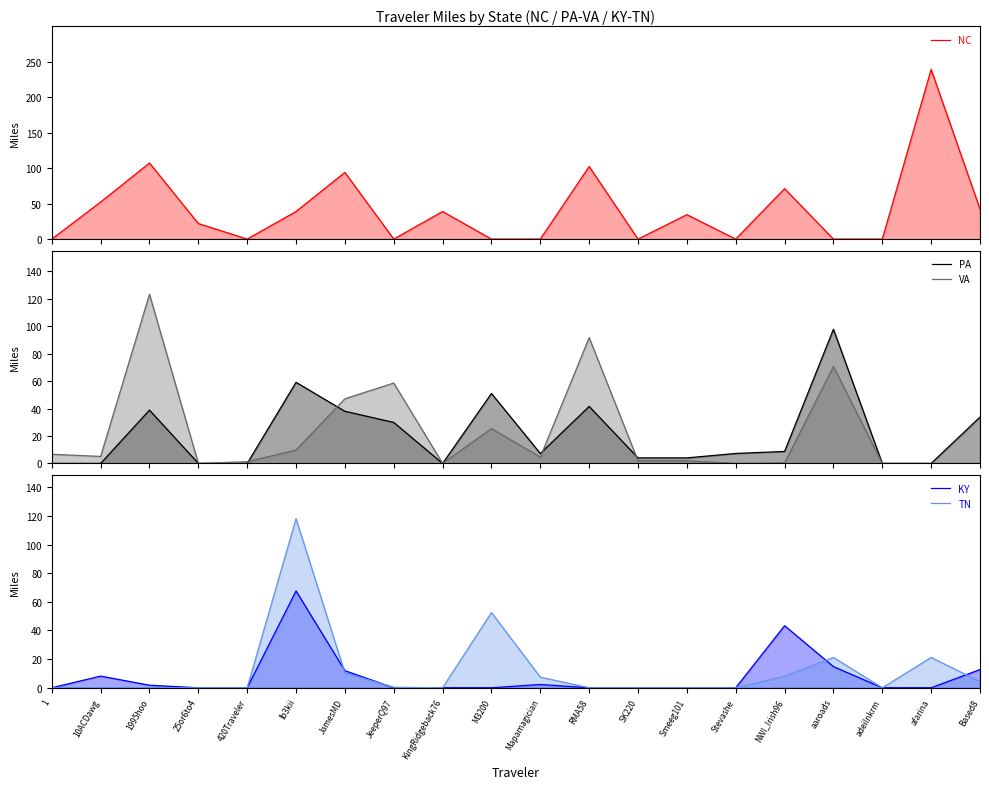

Does the chart display data point markers on the line(s)?

No